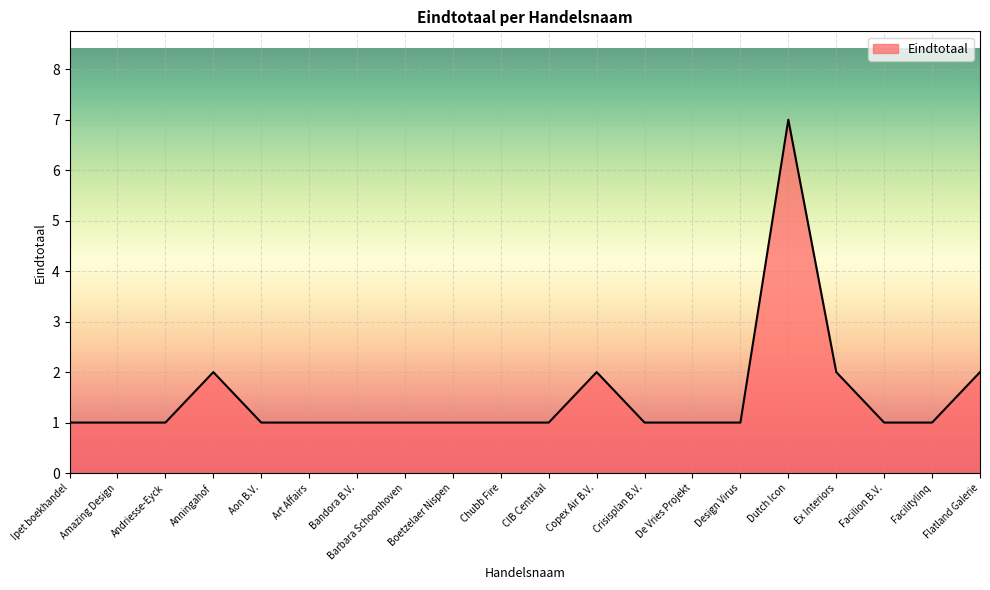

What is the greatest value displayed?

7